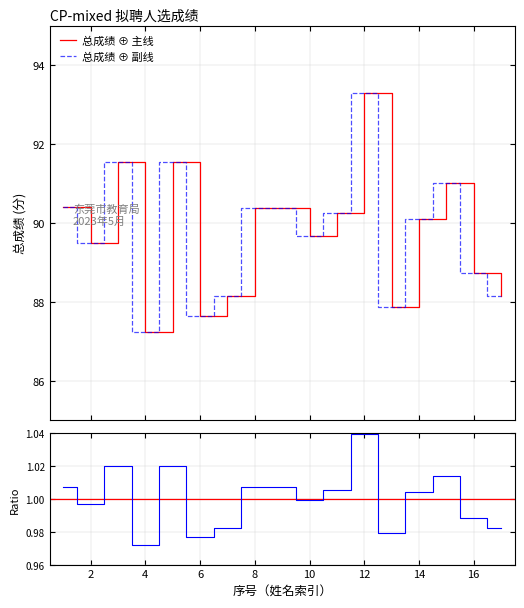

Does the chart display data point markers on the line(s)?

No